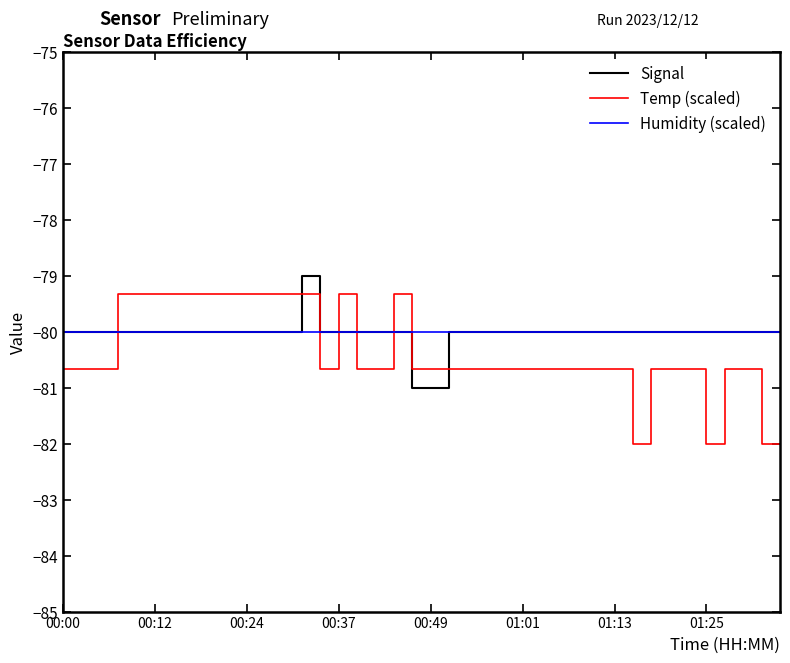

After their last crossing, which series has the higher values: Temp (scaled) or Humidity (scaled)?

Humidity (scaled)